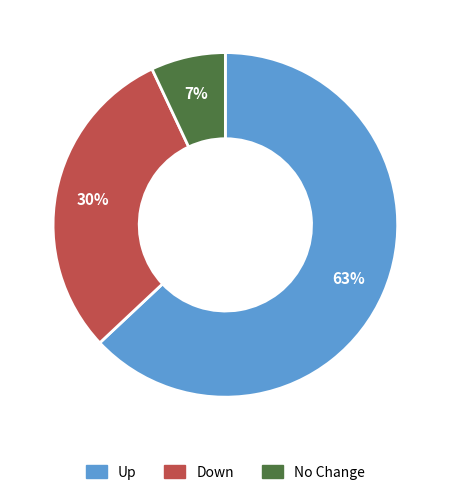

Which category has the smallest portion of the pie?

No Change